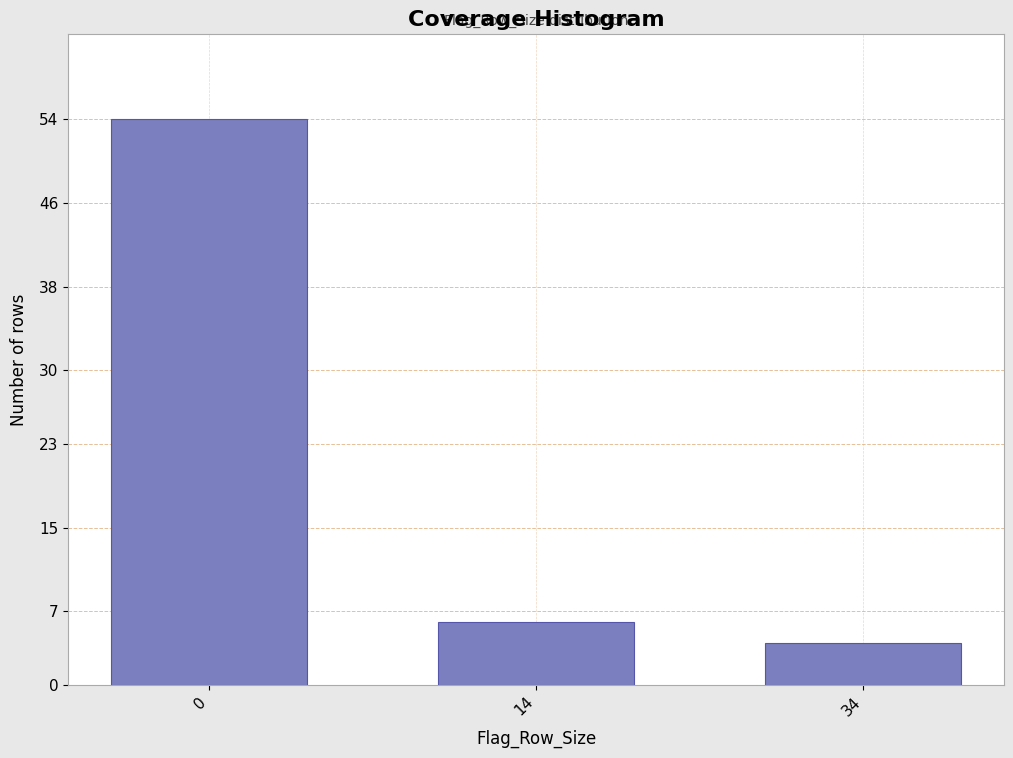

Reading left to right, what are all the values shown in this chart?

0=54	14=6	34=4